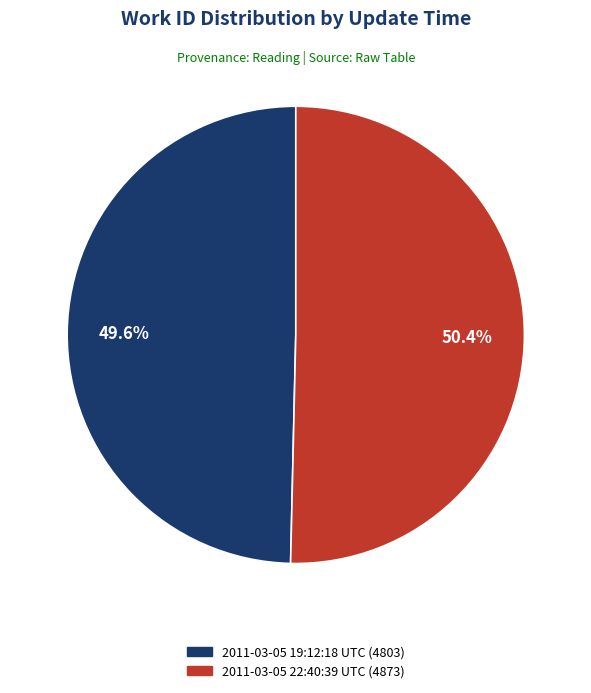

Is there any slice that represents more than half of the pie?

Yes